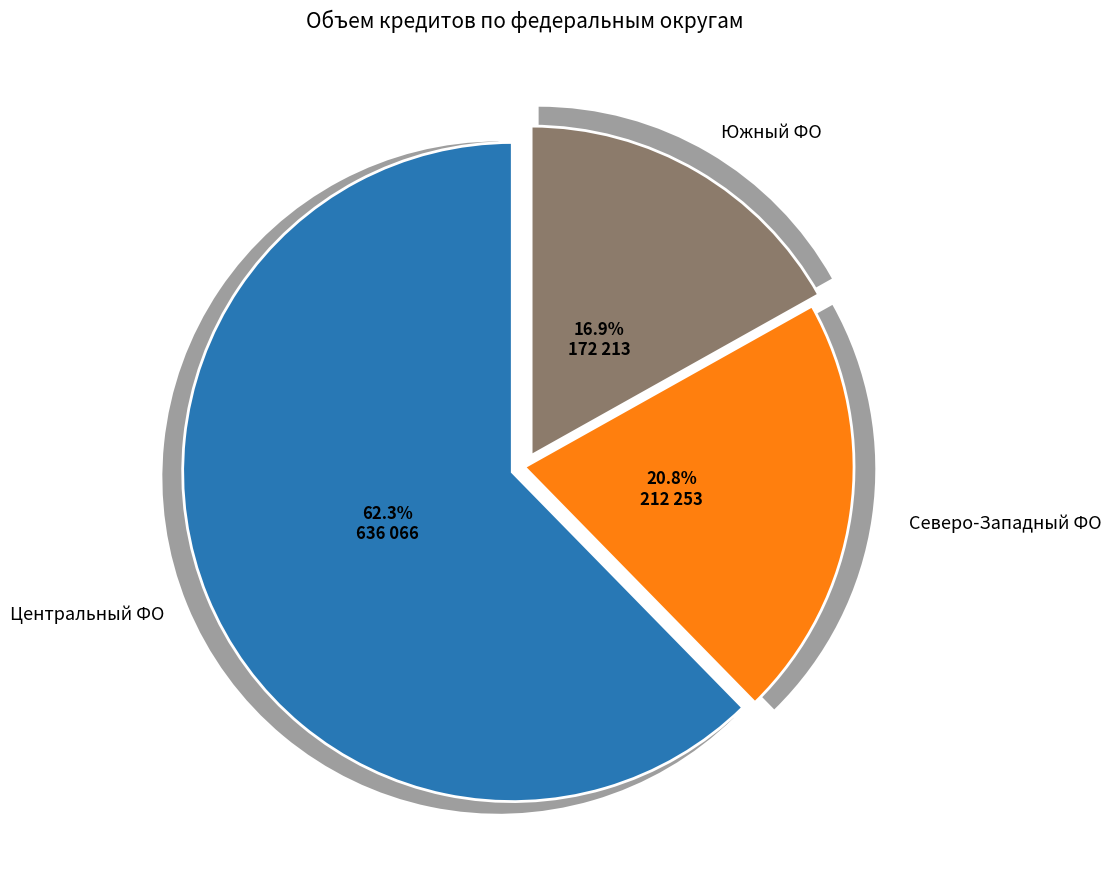

To the nearest percent, what is the average slice percentage?

33%